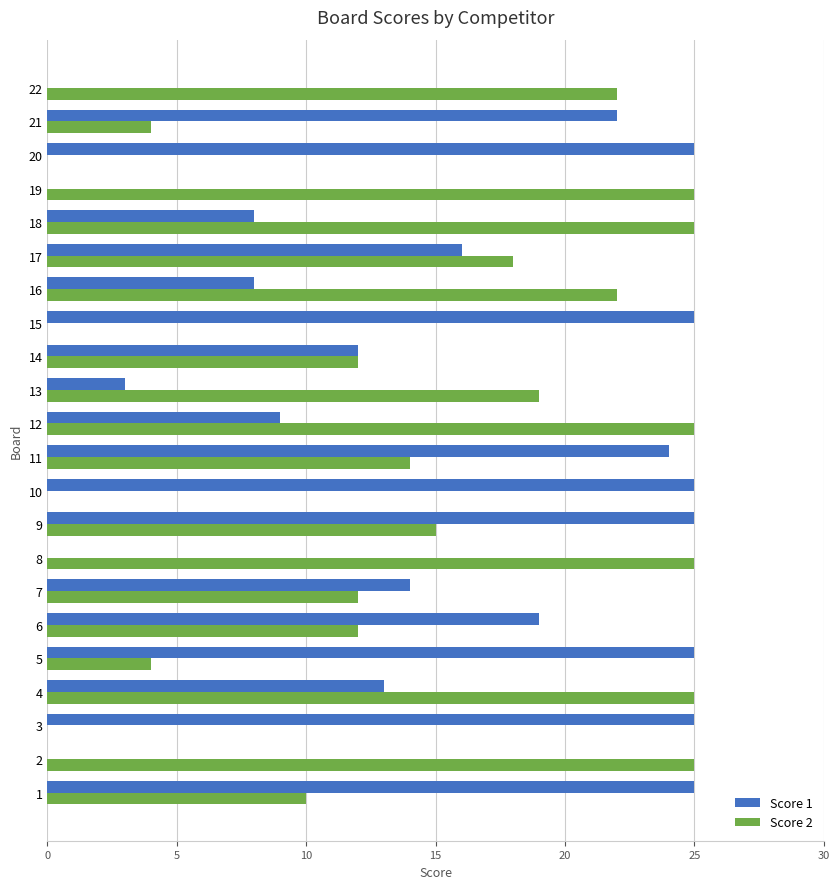

What is the sum of all Score 2 values?

314